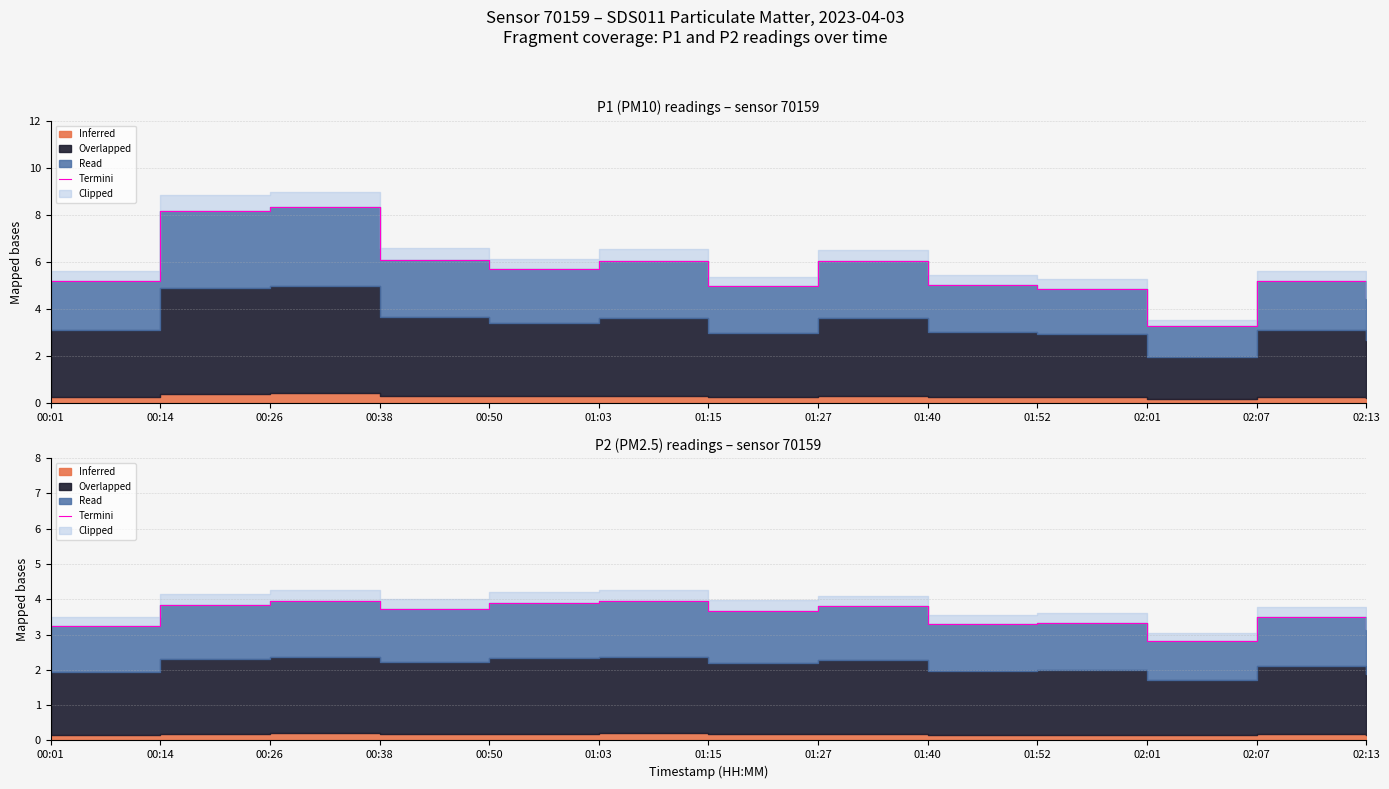

The chart shows a value of 3.7 at 00:38. True or false?

True